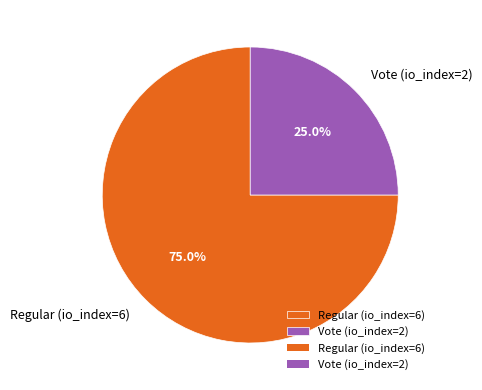

Which category accounts for the majority?

Regular (io_index=6)